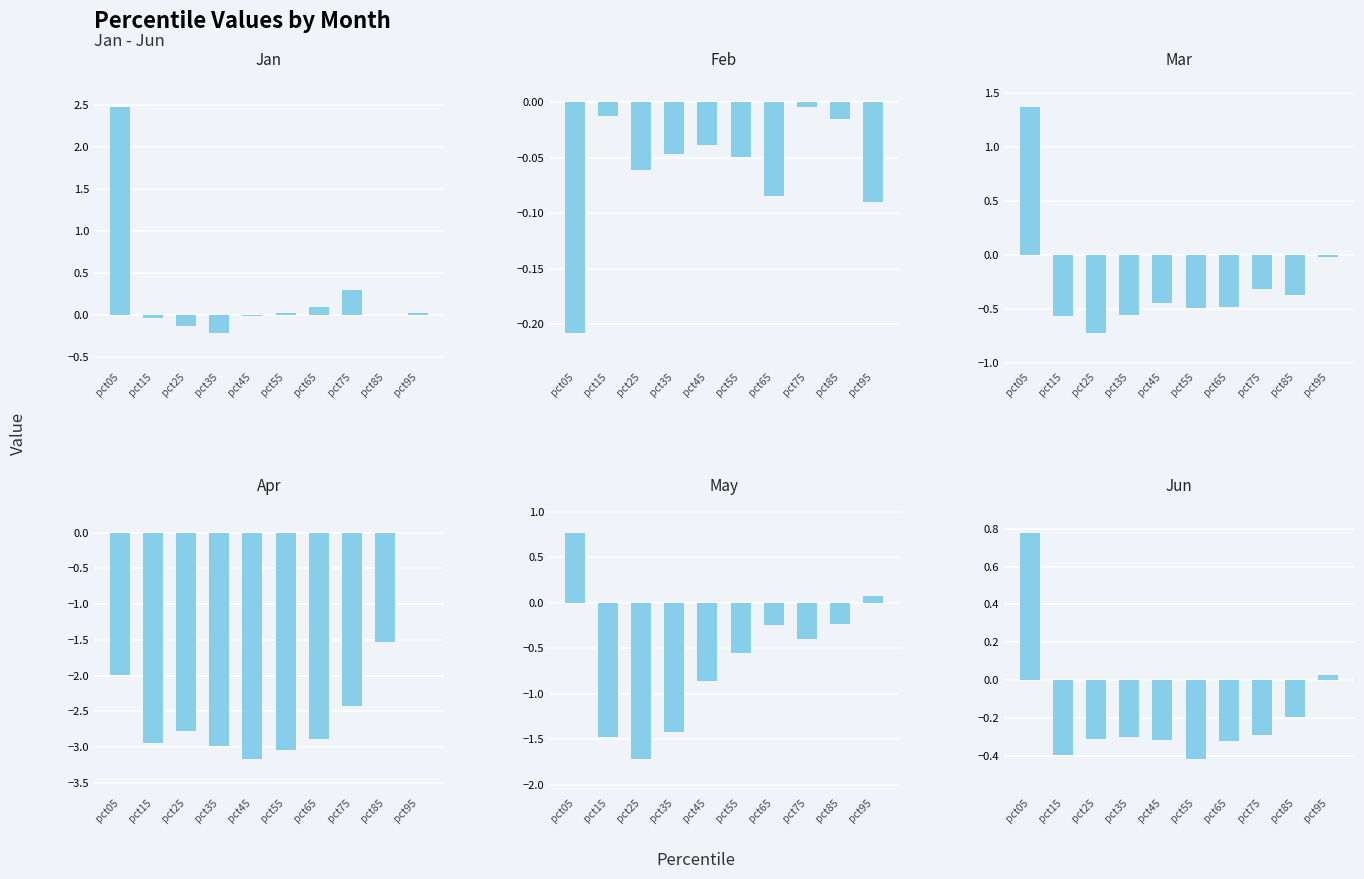

Read the May value at pct45.

-0.9